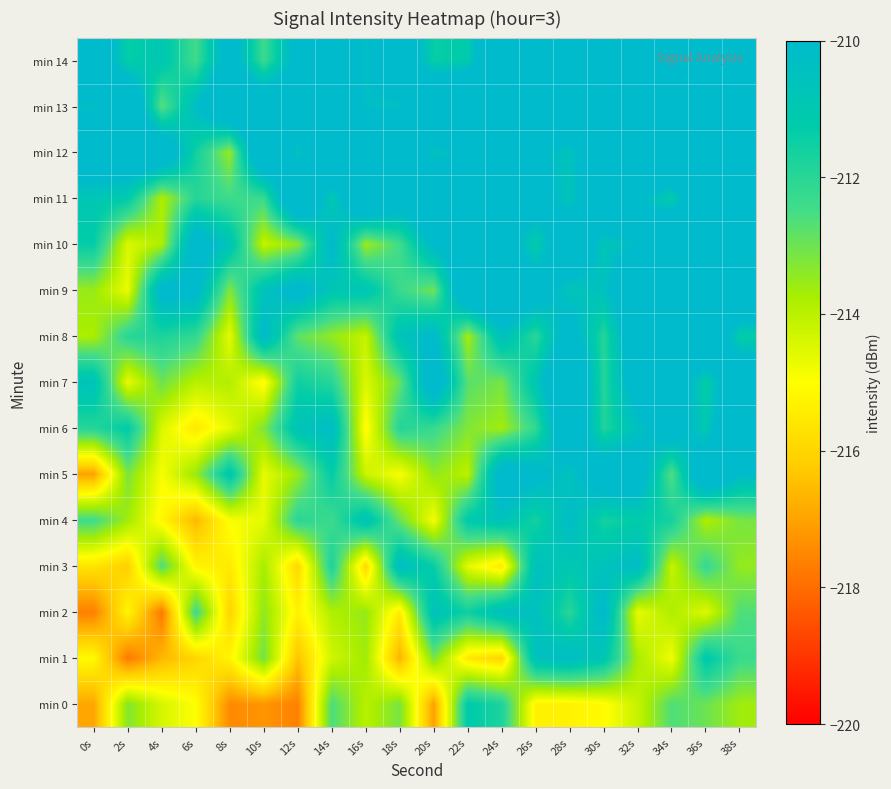

Count the number of data series in this chart.

15